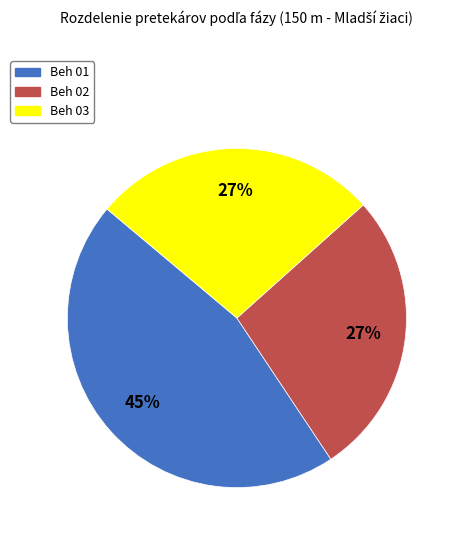

True or false: Beh 02 accounts for 39% of the total.

False